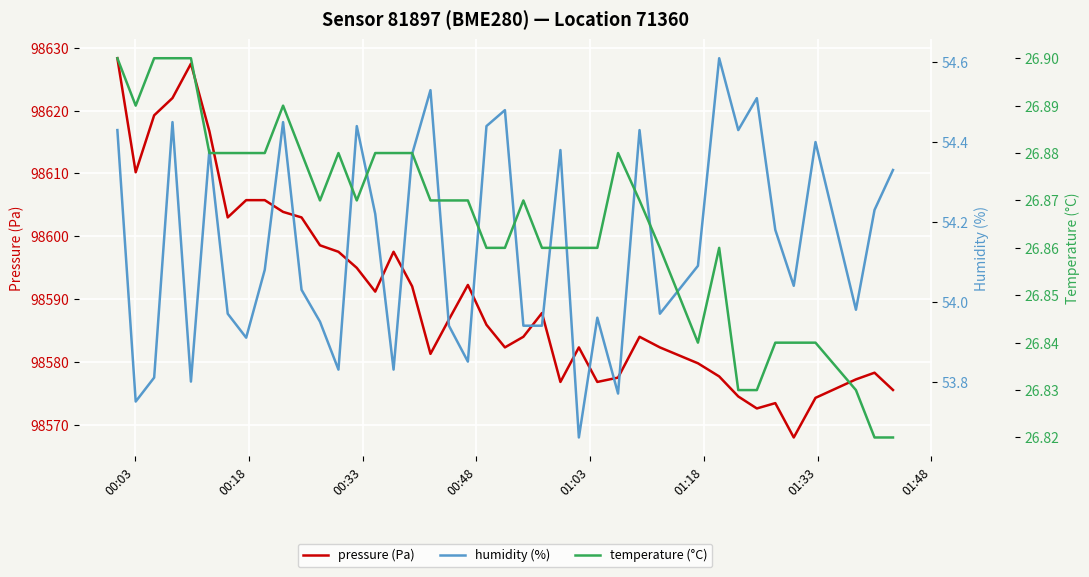

True or false: temperature (°C) has more than 1 interior local peaks.

True